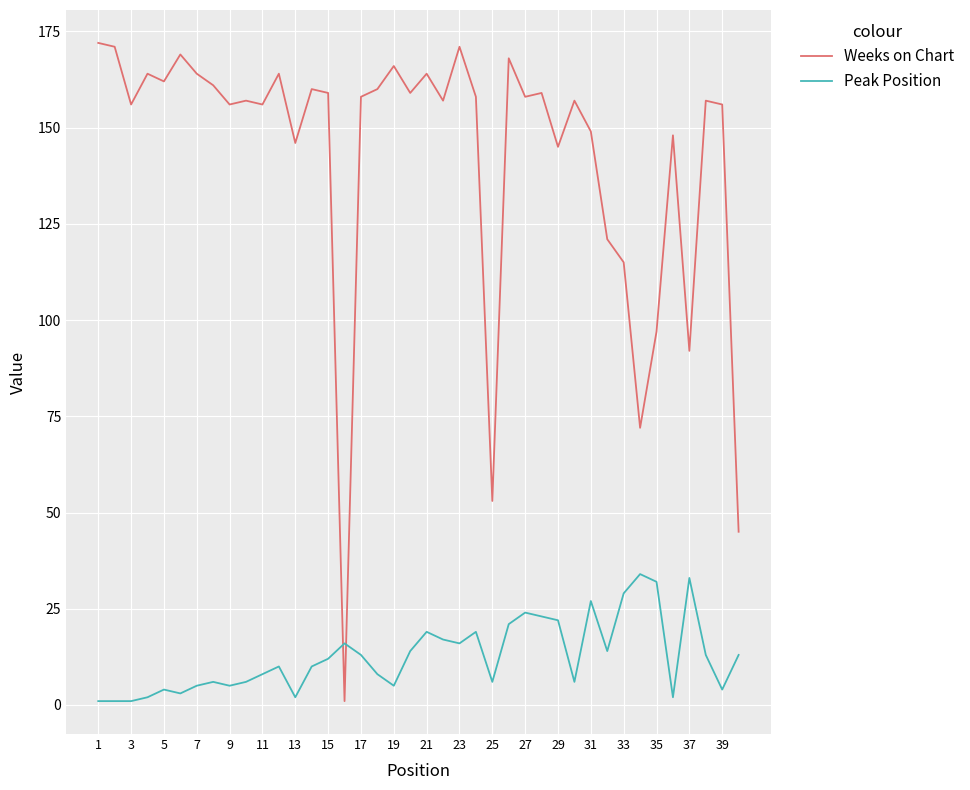

True or false: Weeks on Chart and Peak Position intersect in this chart.

True